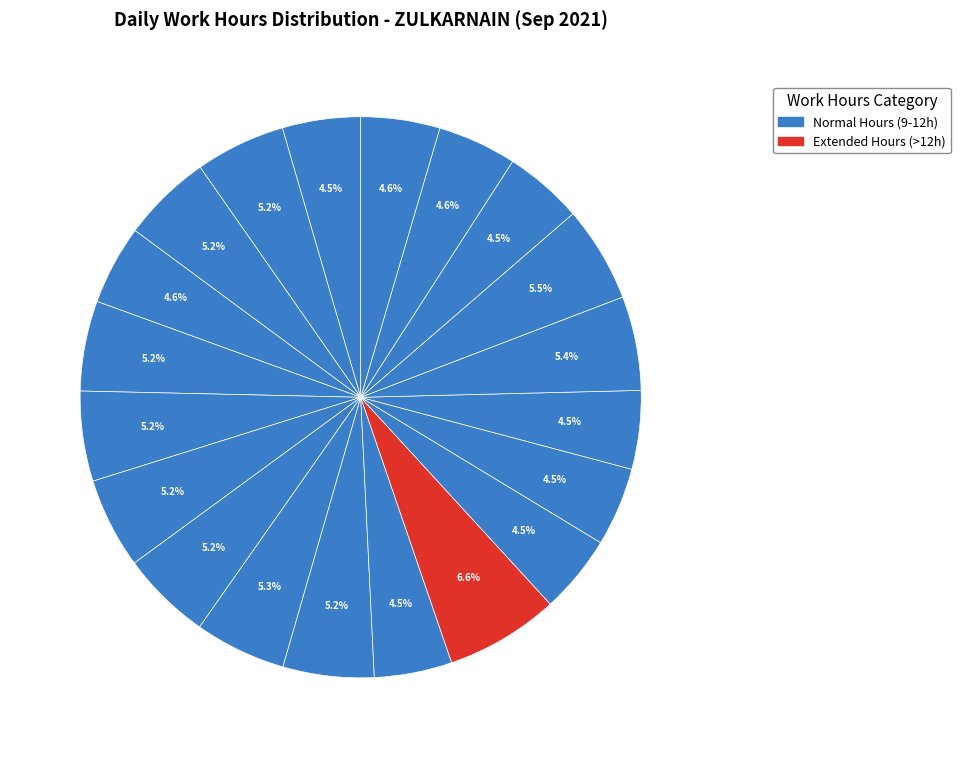

Which slice is the smallest?

Day 13 (Mon)